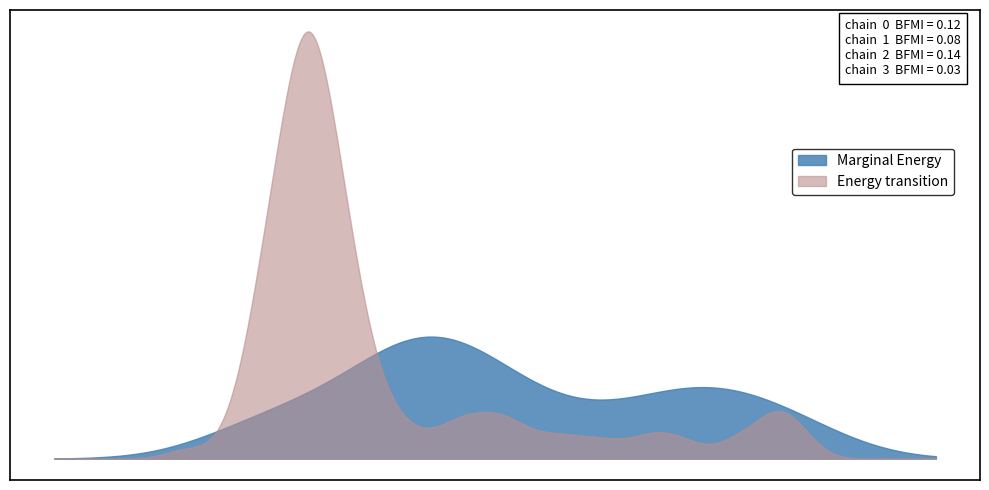

At how many categories does at least one series exceed -117?

9